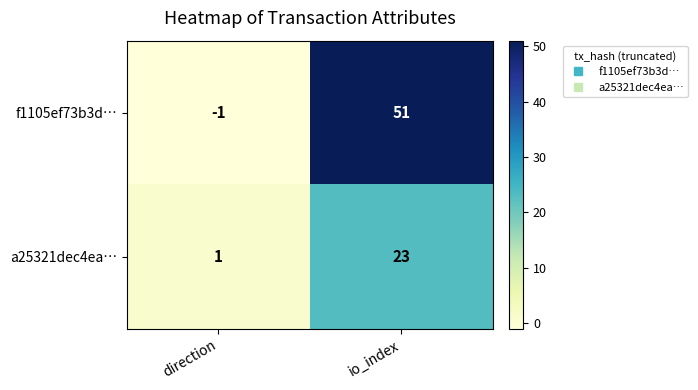

At which category is the sum across all series the highest?

io_index